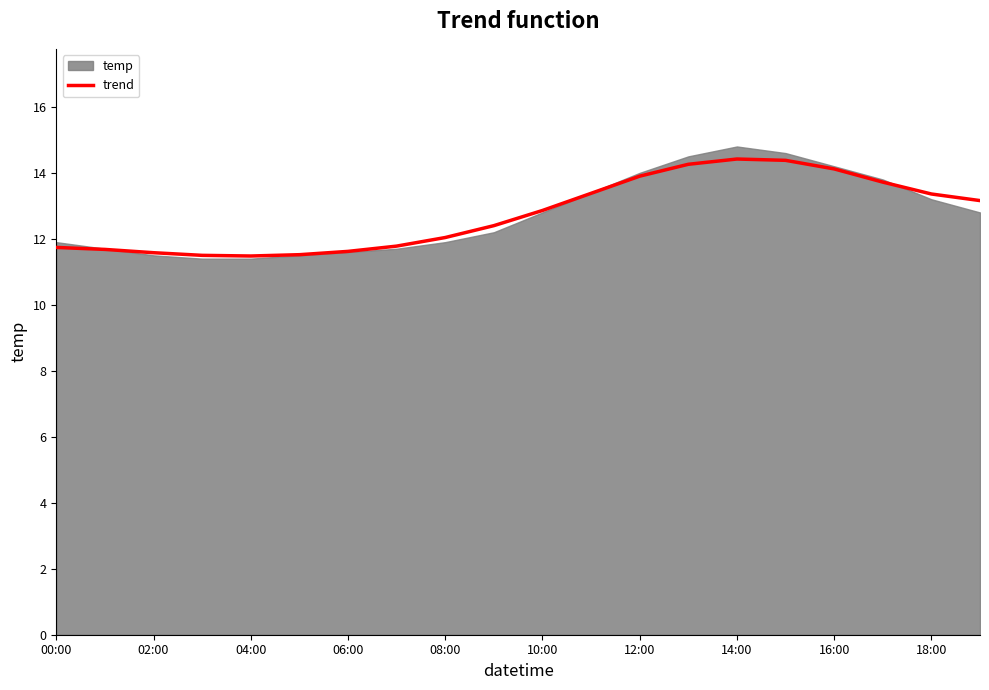

What is the minimum value shown in the chart?

11.5